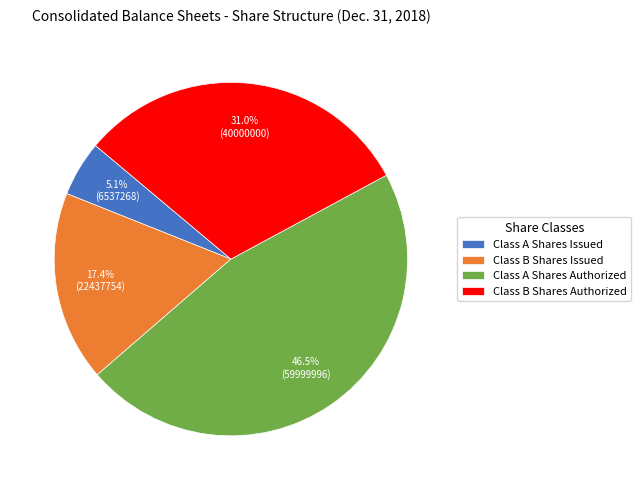

The Class A Shares Issued slice represents 1% of the pie. True or false?

False